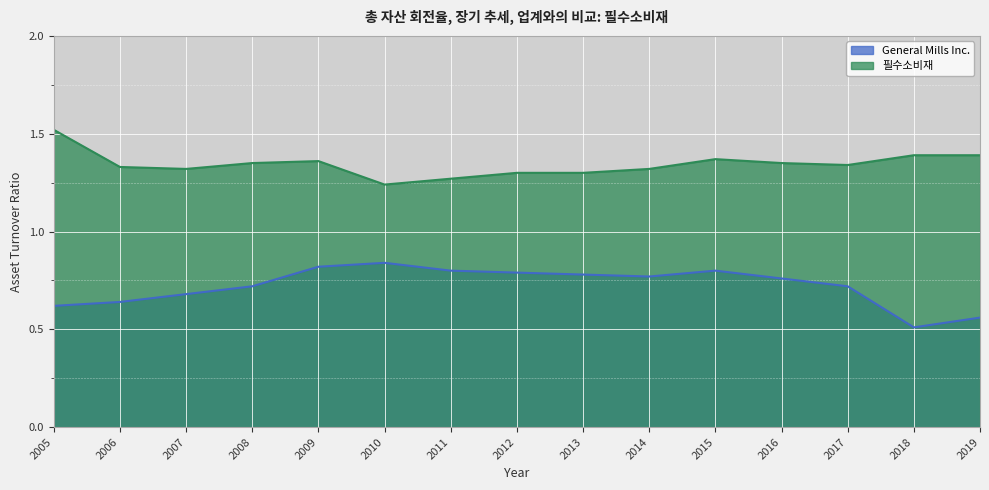

Which series has the largest range (max minus min)?

General Mills Inc.